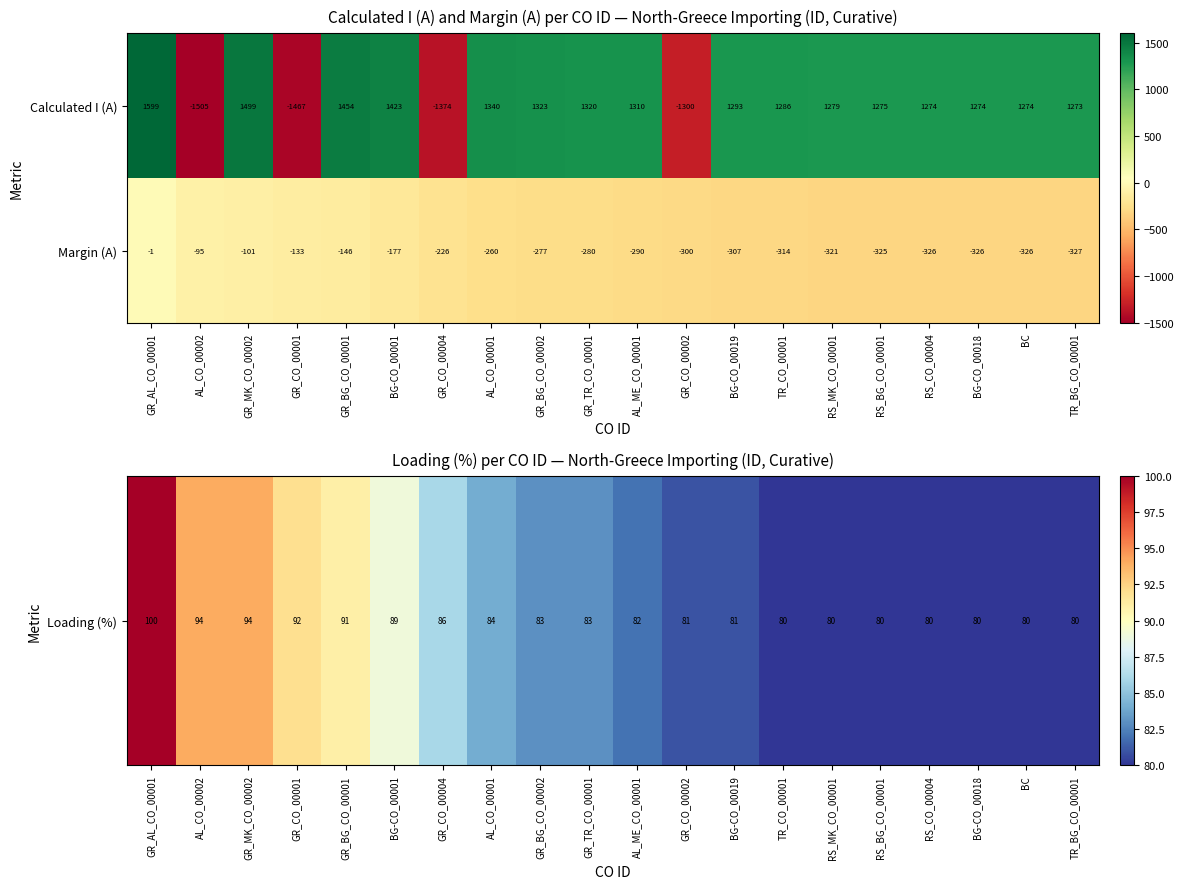

At which label does Margin (A) first exceed -280?

GR_AL_CO_00001